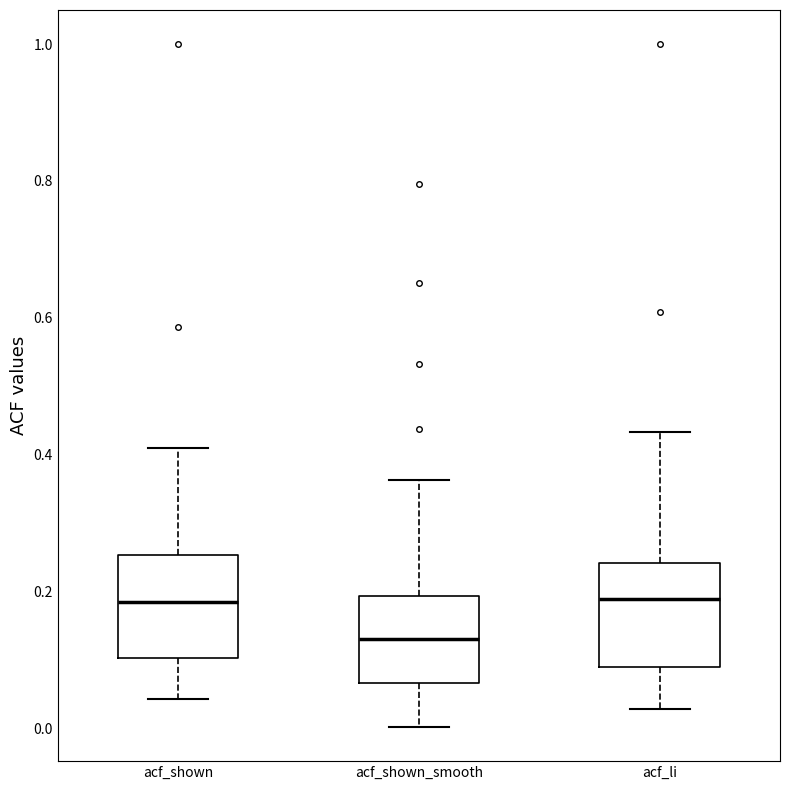

Reading left to right, transcribe this box plot: for each box, give where its median line is, the range the box spans, and where its two whiskers end, as read against the y-axis. The values are not printed on the chart, so give them approximately, as read against the axis.

acf_shown: median 0.18, box 0.10 to 0.26, whiskers 0.04 to 0.42
acf_shown_smooth: median 0.14, box 0.06 to 0.20, whiskers 0.00 to 0.36
acf_li: median 0.18, box 0.08 to 0.24, whiskers 0.02 to 0.44